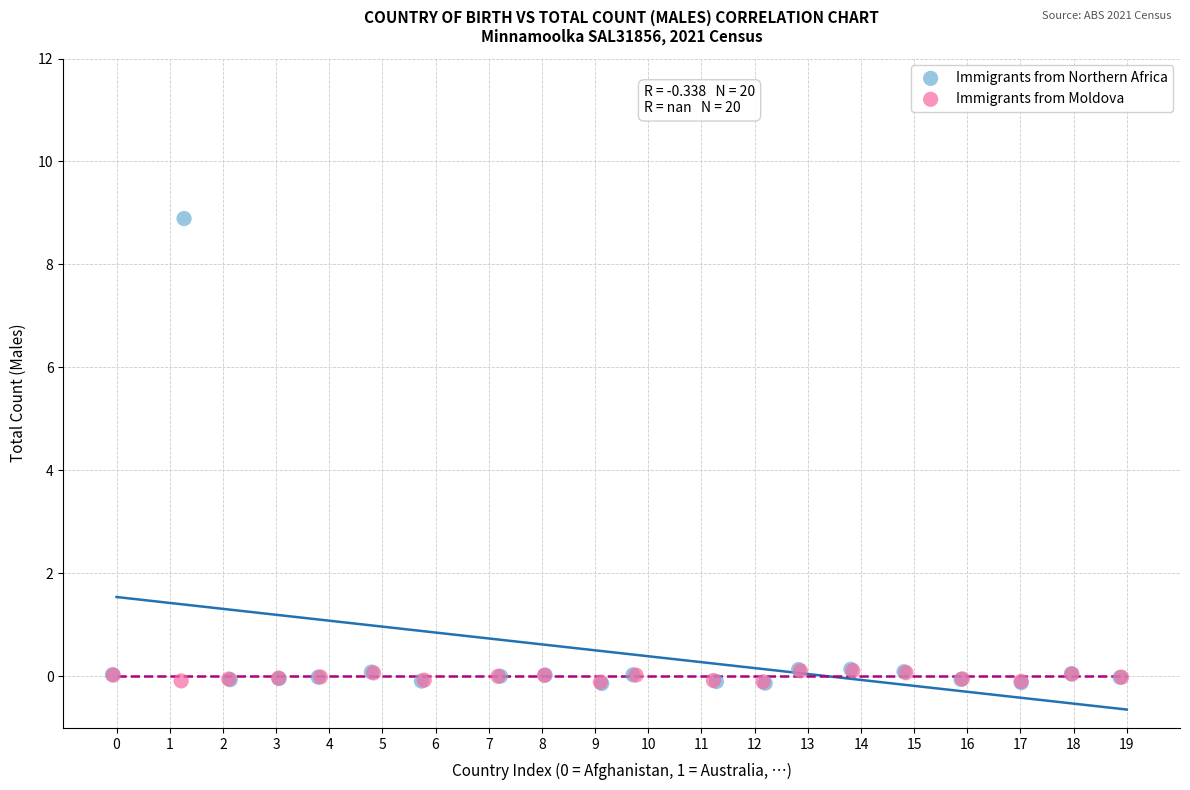

Which series has the largest Y range (max minus min)?

Immigrants from Northern Africa